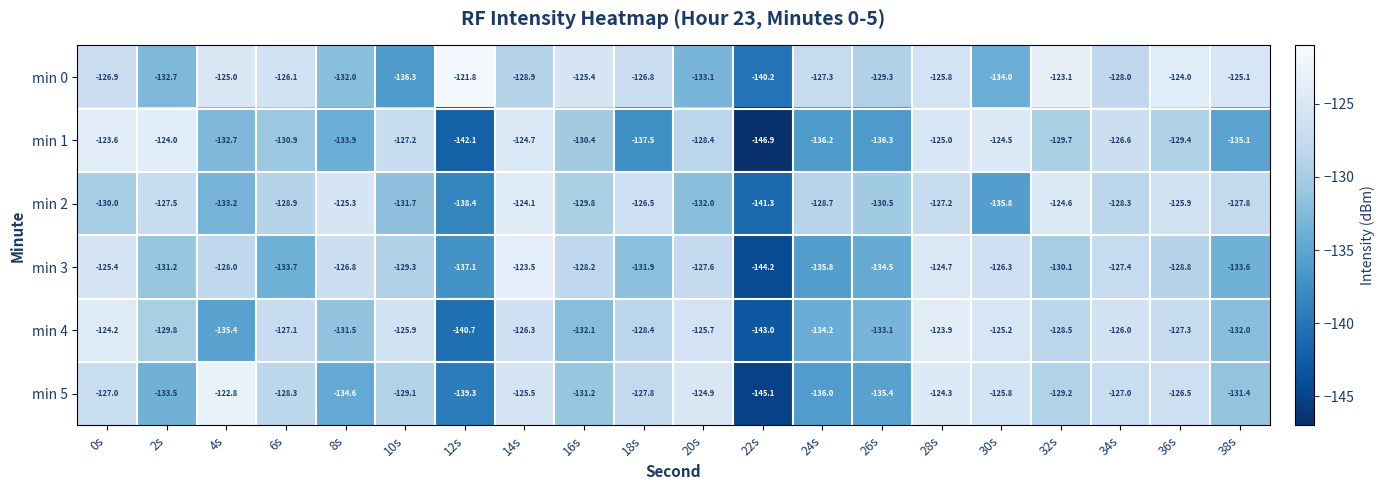

What is the total value across all series at 32s?

-765.2